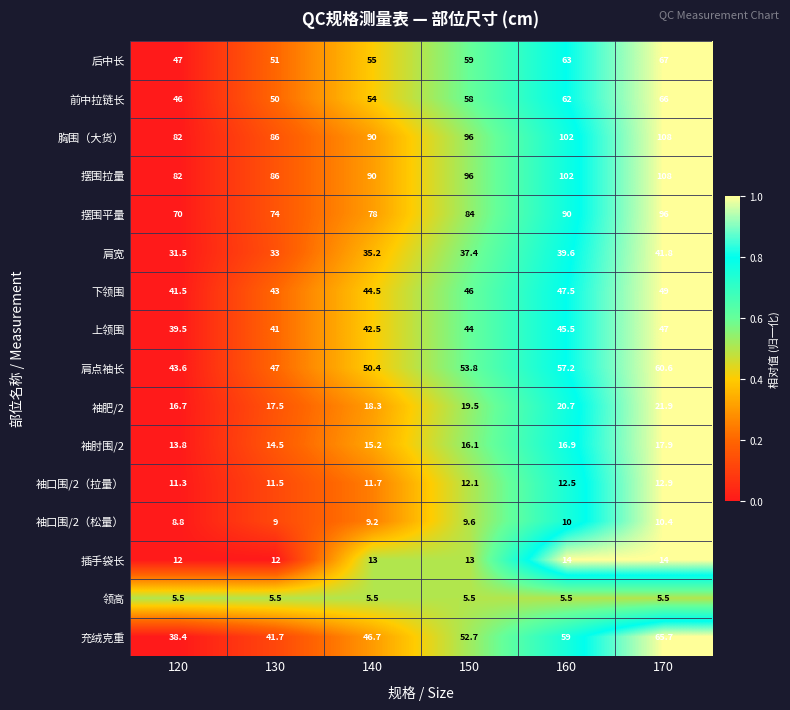

True or false: 充绒克重 has a value of 59.0 at 160.

True